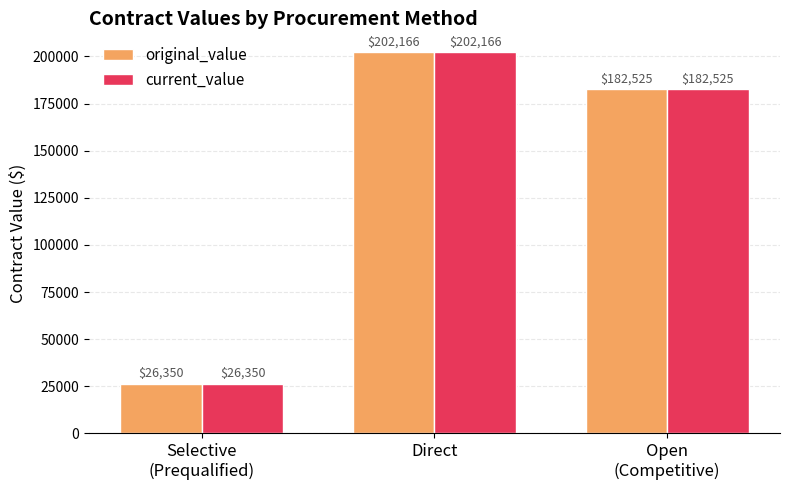

How many categories are shown in the chart?

3